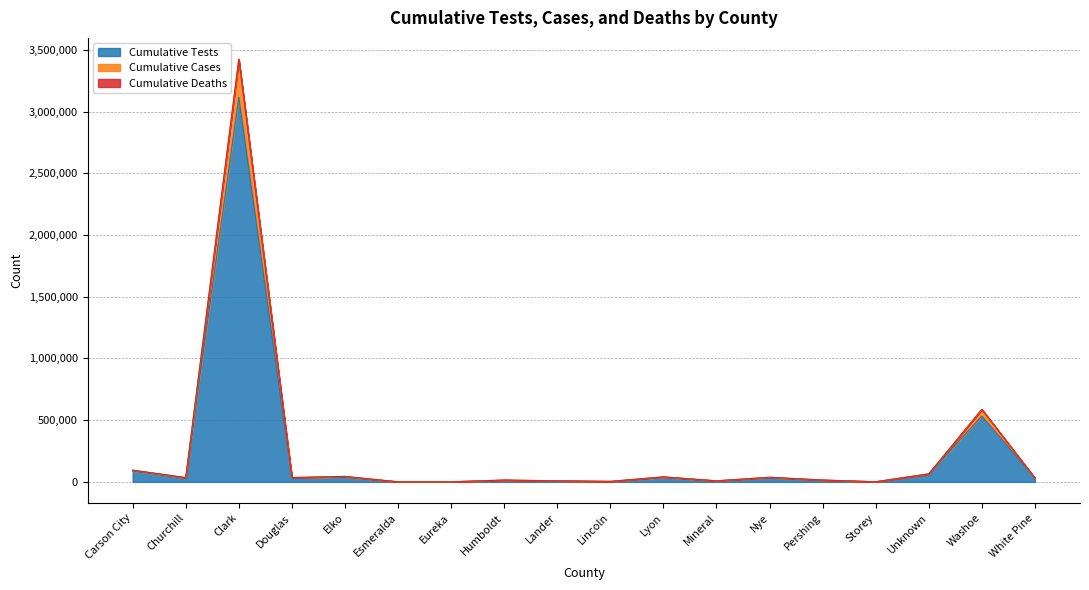

Which category has the highest value in the Cumulative Tests series?

Clark